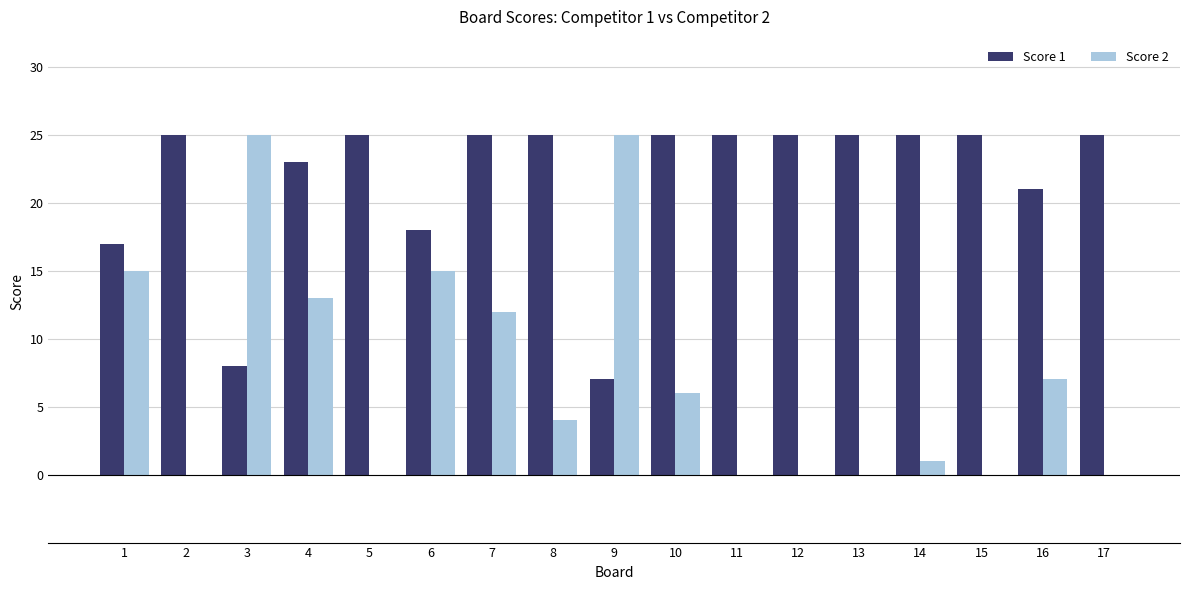

True or false: Score 2 has a value of -15 at 5.

False